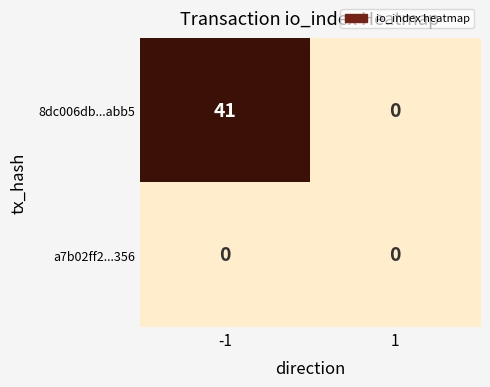

At which category is the sum across all series the highest?

-1